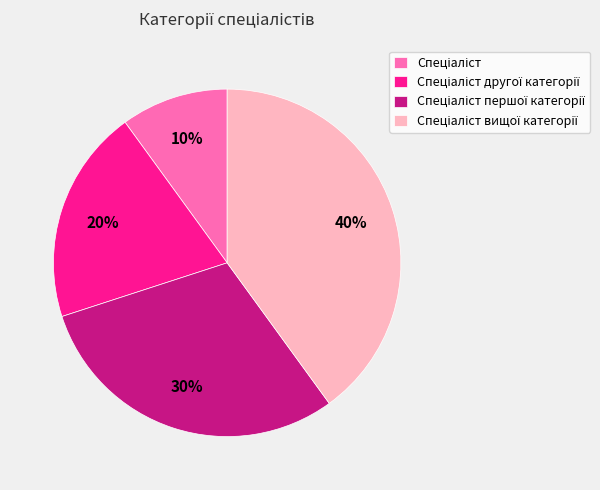

Is there a majority slice in this chart?

No